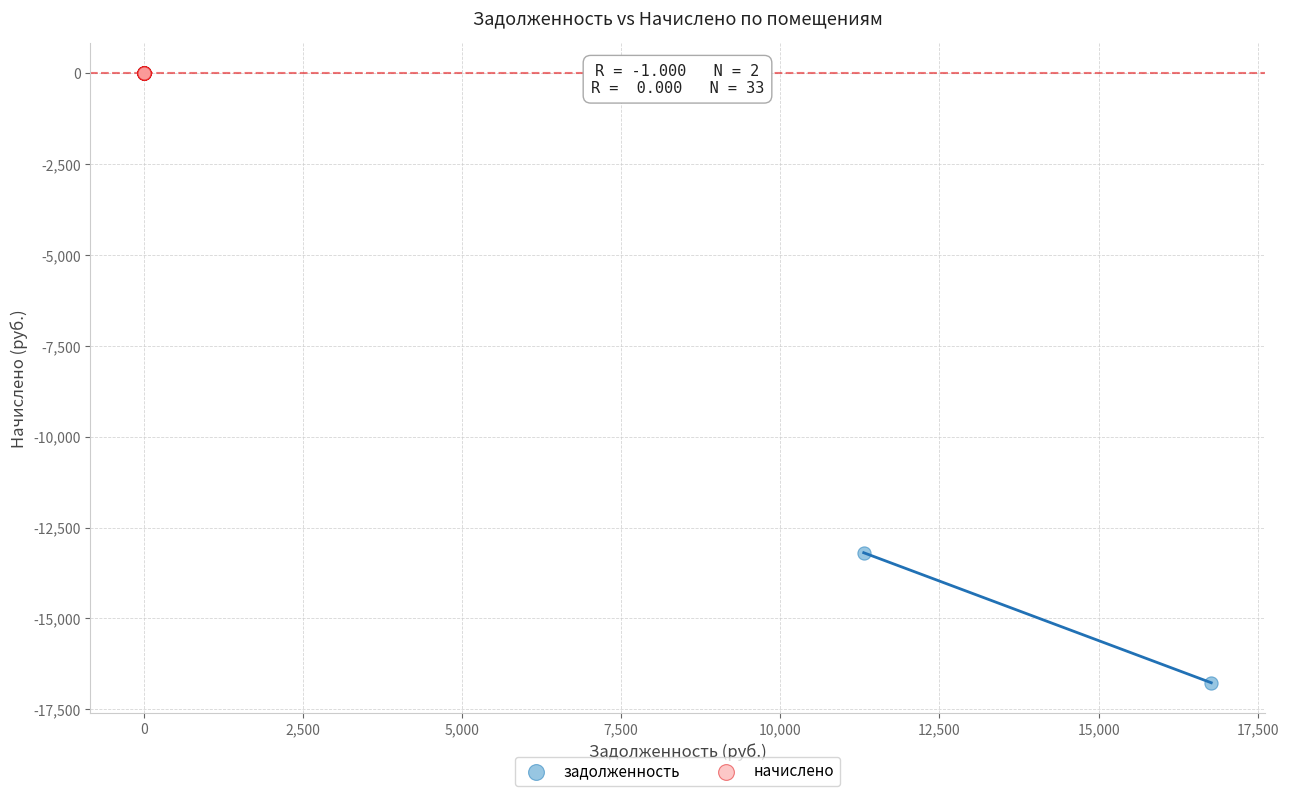

Which series contains the highest Y value?

начислено